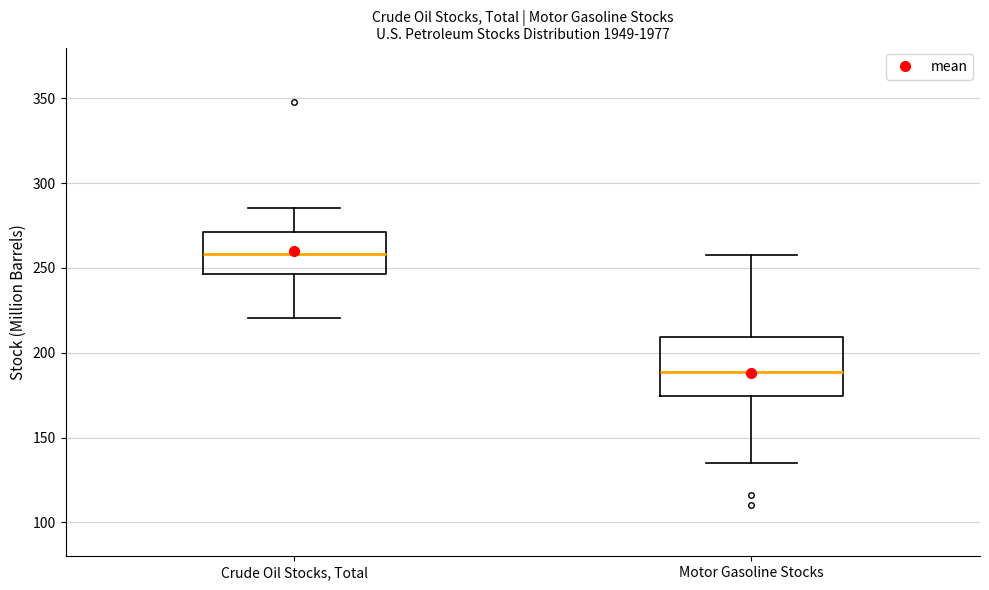

Reading left to right, transcribe this box plot: for each box, give where its median line is, the range the box spans, and where its two whiskers end, as read against the y-axis. The values are not printed on the chart, so give them approximately, as read against the axis.

Crude Oil Stocks, Total: median 260, box 245 to 270, whiskers 220 to 285
Motor Gasoline Stocks: median 190, box 175 to 210, whiskers 135 to 260